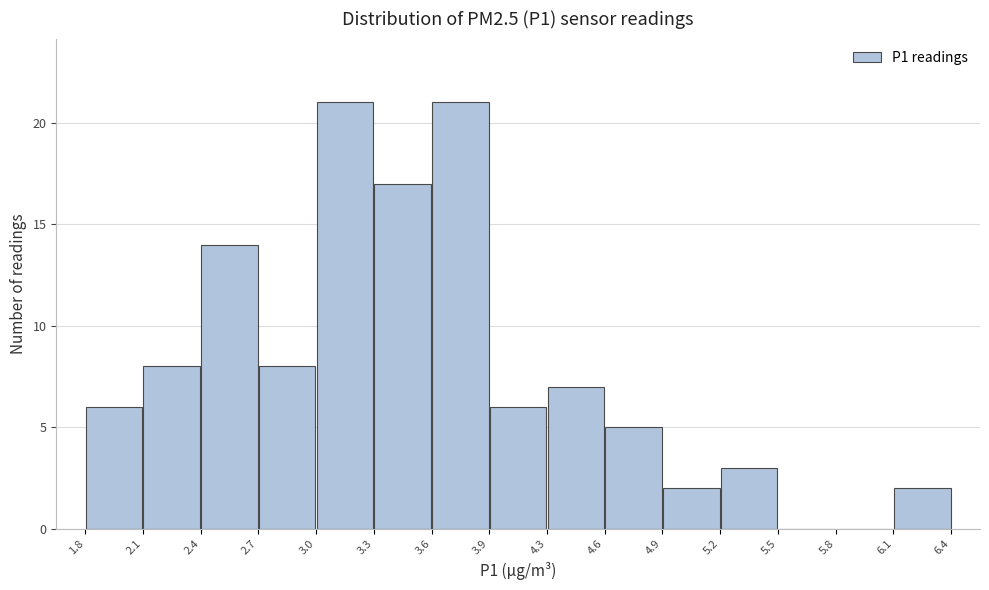

How tall is the bar that spans 3.0 to 3.3 on the x-axis? The values are not printed on the chart, so give them approximately, as read against the axis.

21